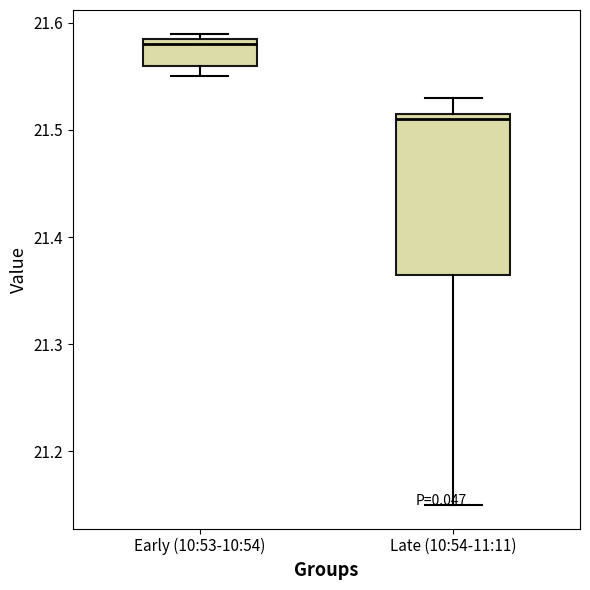

Which box's median line is the lowest?

Late (10:54-11:11)